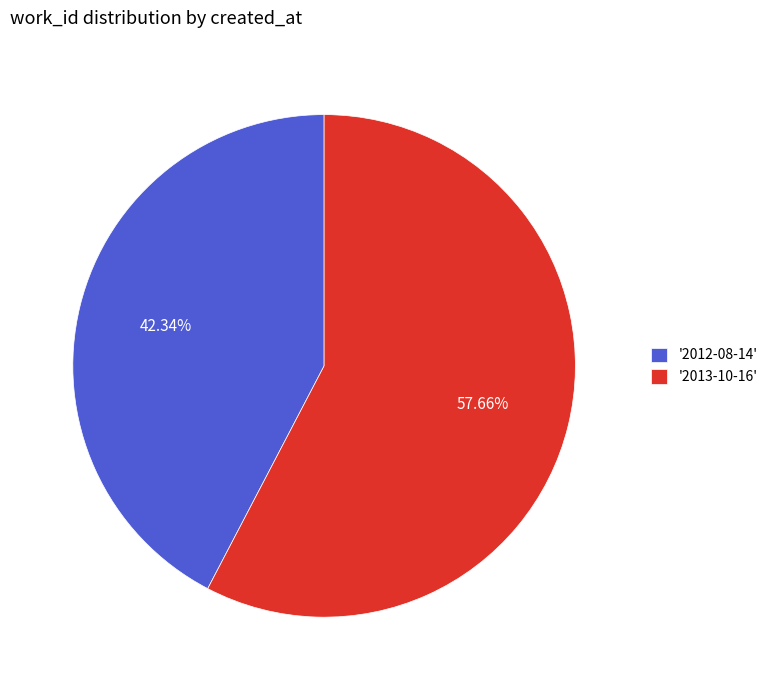

Is there any slice that represents more than half of the pie?

Yes